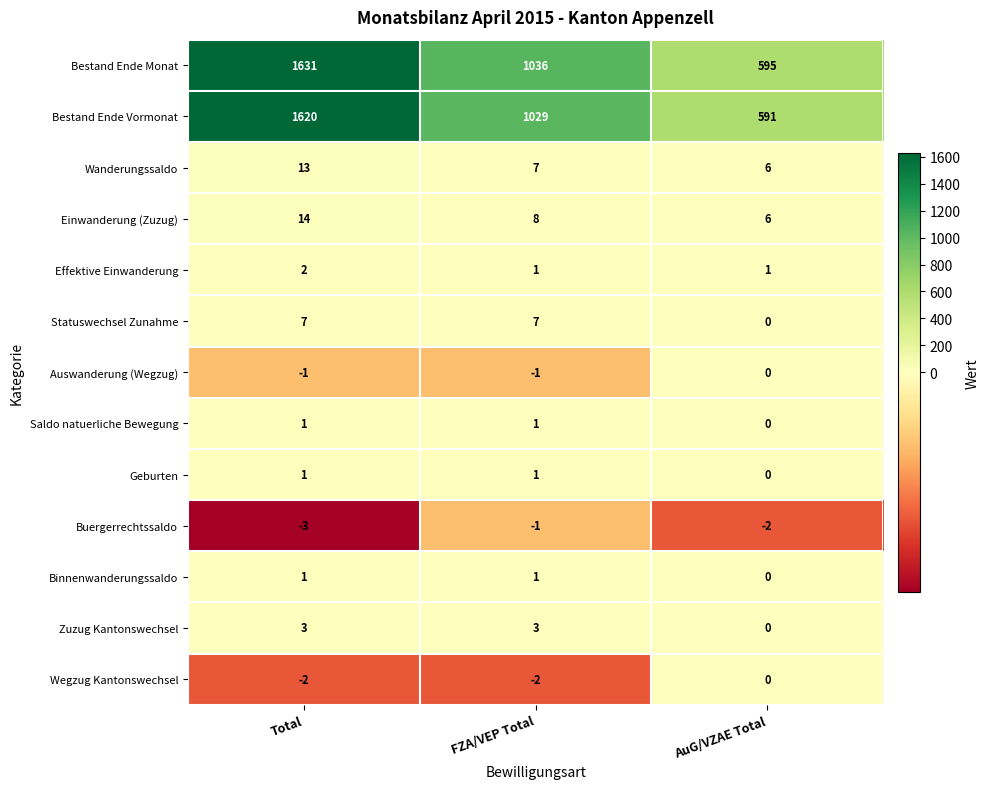

Which series has the widest spread of values?

Bestand Ende Monat